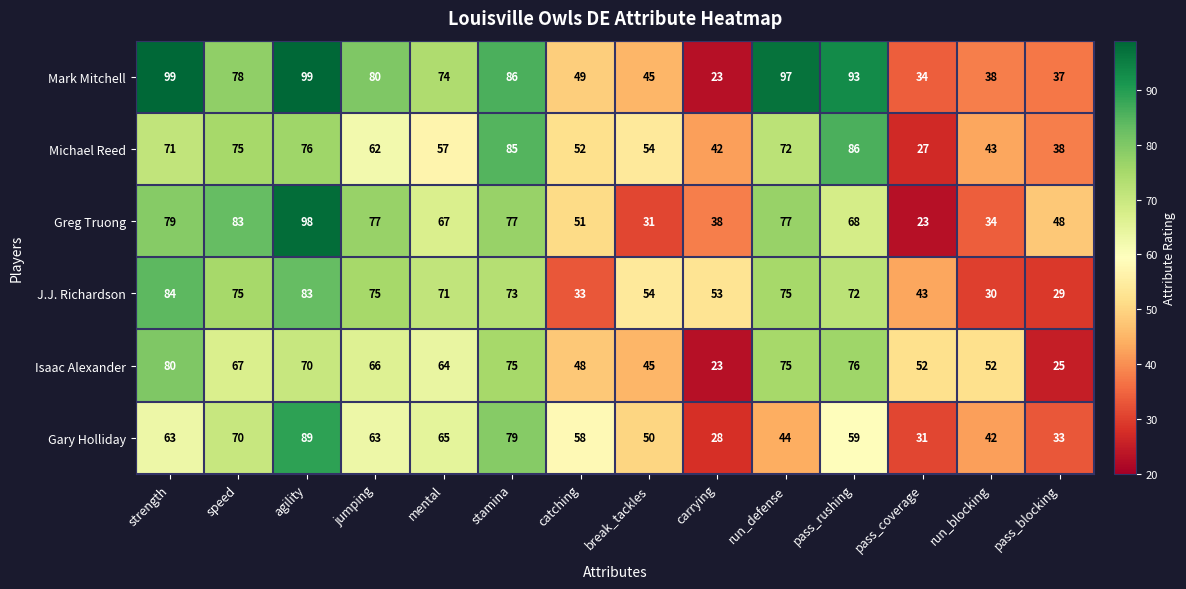

Rank the series by their maximum value, from highest to lowest.

Mark Mitchell, Greg Truong, Gary Holliday, Michael Reed, J.J. Richardson, Isaac Alexander